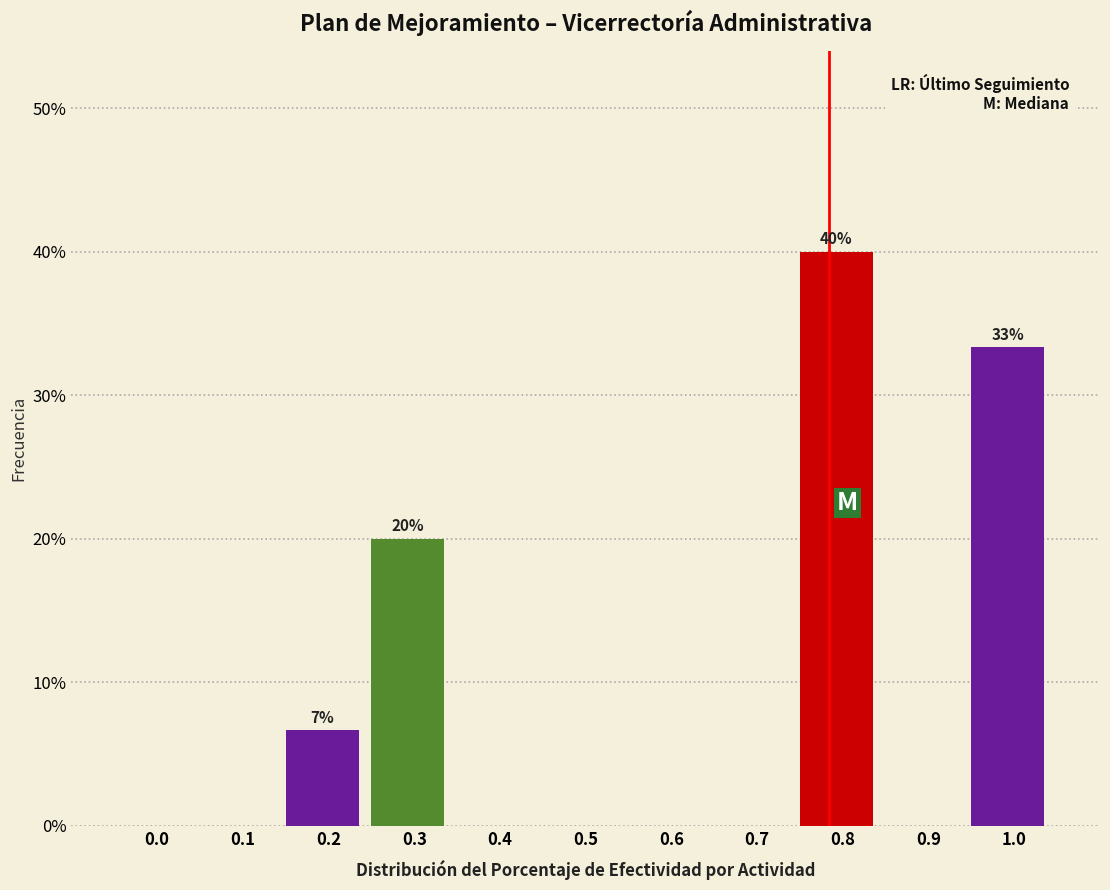

Reading right to left, transcribe all the data shown in this chart.

1.0=33.3	0.9=0.0	0.8=40.0	0.7=0.0	0.6=0.0	0.5=0.0	0.4=0.0	0.3=20.0	0.2=6.7	0.1=0.0	0.0=0.0